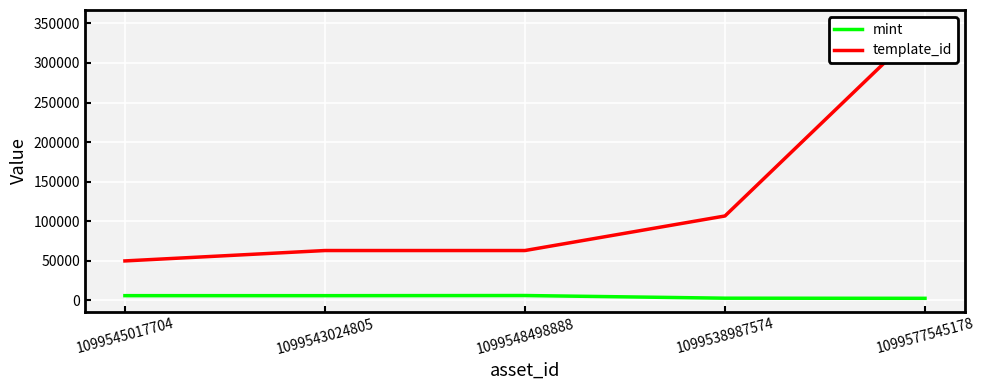

Between 1099543024805 and 1099577545178, which series saw the biggest shift?

template_id